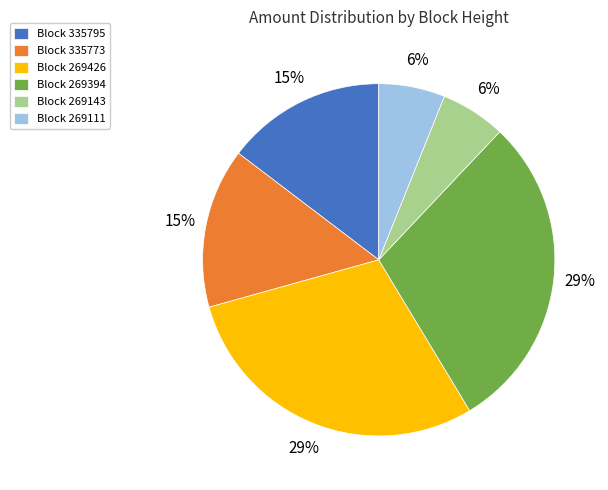

Between Block 269394 and Block 269143, which is larger?

Block 269394